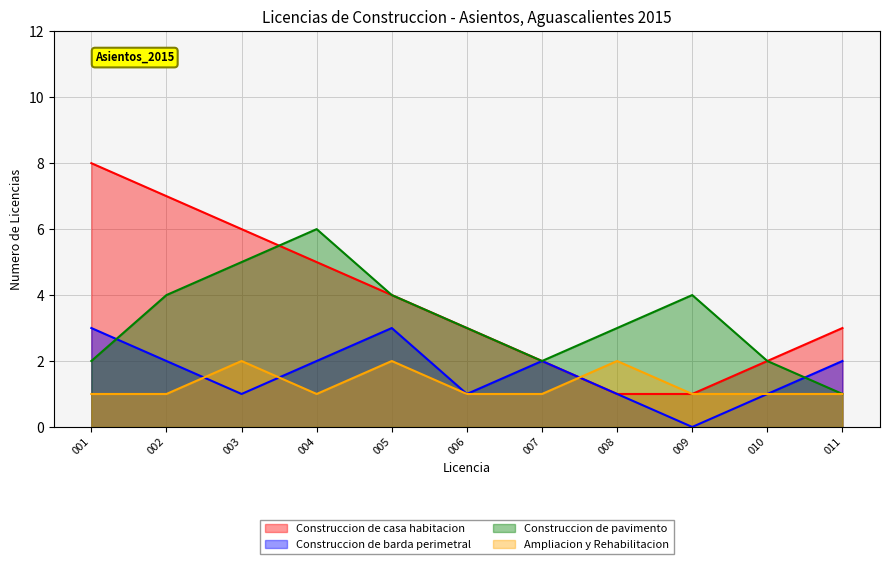

Reading right to left, transcribe all the data shown in this chart.

Construccion de casa habitacion: 011=3	010=2	009=1	008=1	007=2	006=3	005=4	004=5	003=6	002=7	001=8
Construccion de barda perimetral: 011=2	010=1	009=0	008=1	007=2	006=1	005=3	004=2	003=1	002=2	001=3
Construccion de pavimento: 011=1	010=2	009=4	008=3	007=2	006=3	005=4	004=6	003=5	002=4	001=2
Ampliacion y Rehabilitacion: 011=1	010=1	009=1	008=2	007=1	006=1	005=2	004=1	003=2	002=1	001=1